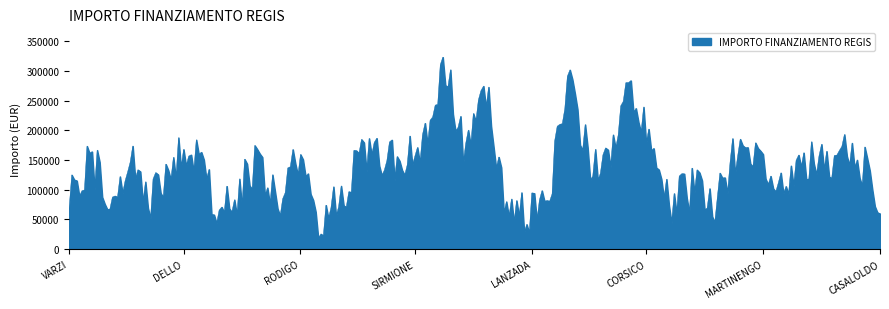

What is the greatest value displayed?

323495.5